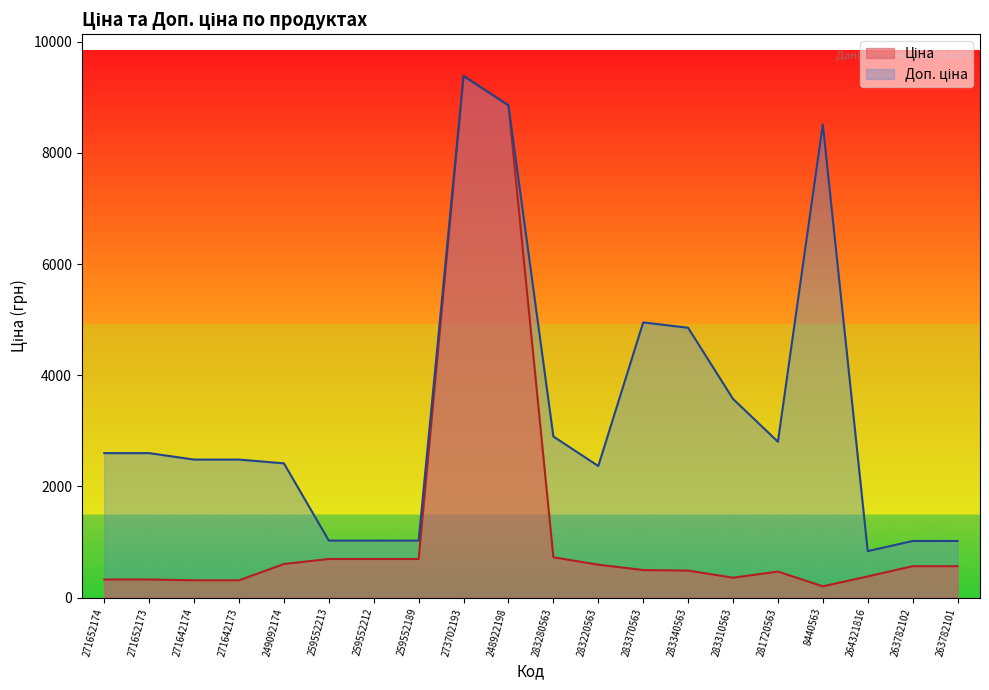

Rank the series by their maximum value, from lowest to highest.

Ціна, Доп. ціна